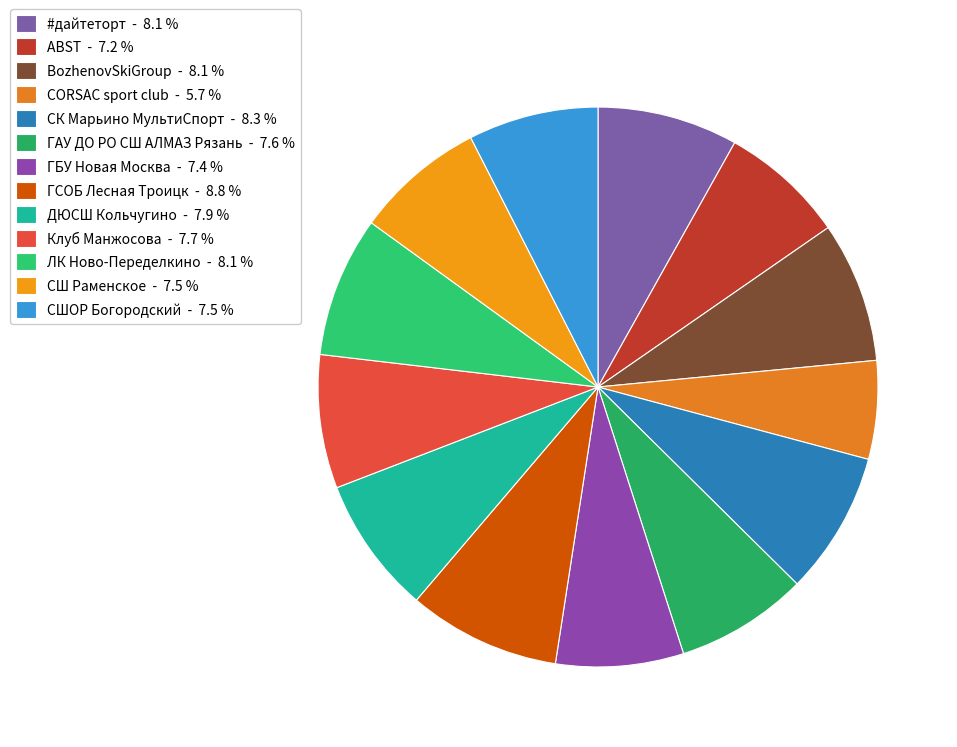

Which category has the smallest portion of the pie?

CORSAC sport club